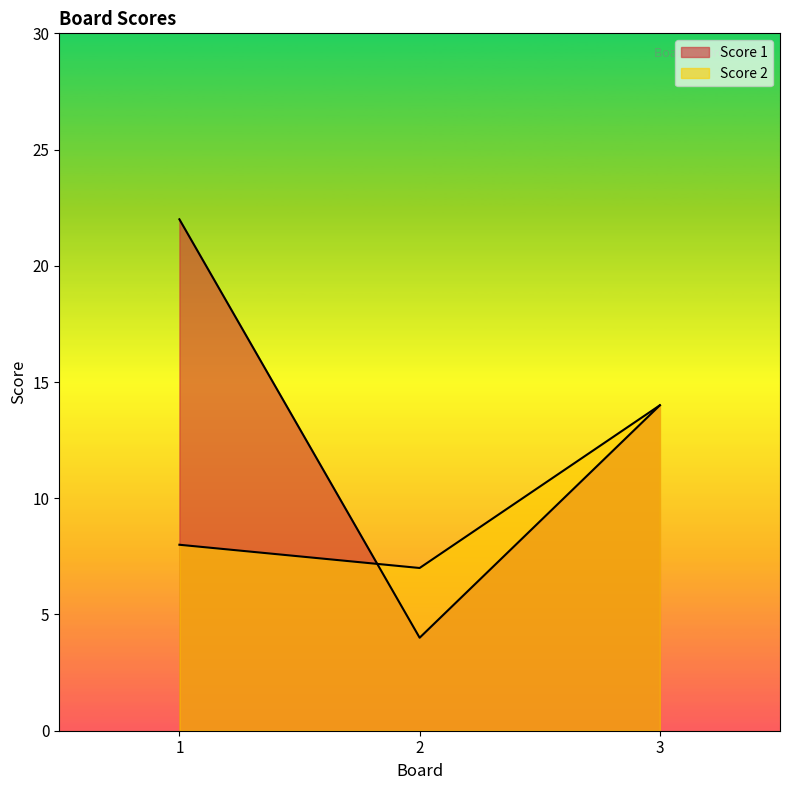

Which series has the largest total across all categories?

Score 1